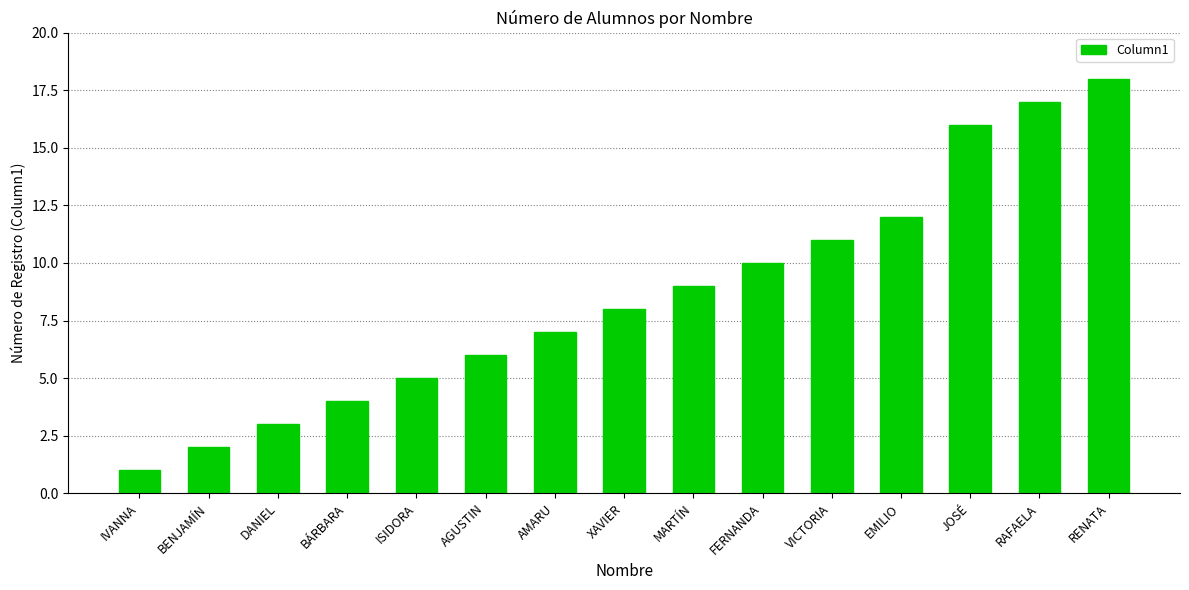

At which label is the value closest to 9?

MARTÍN